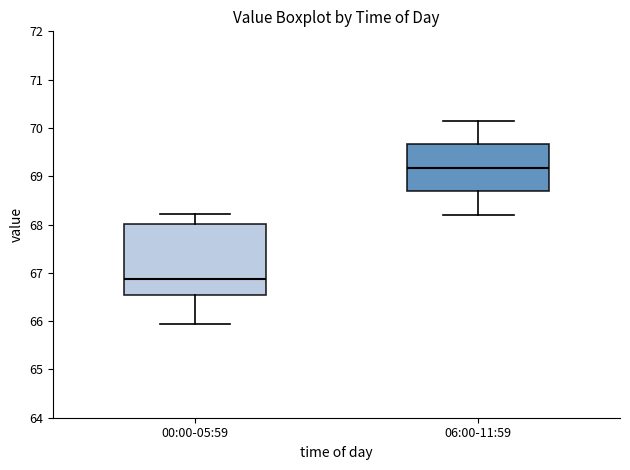

Which box has the highest median line?

06:00-11:59